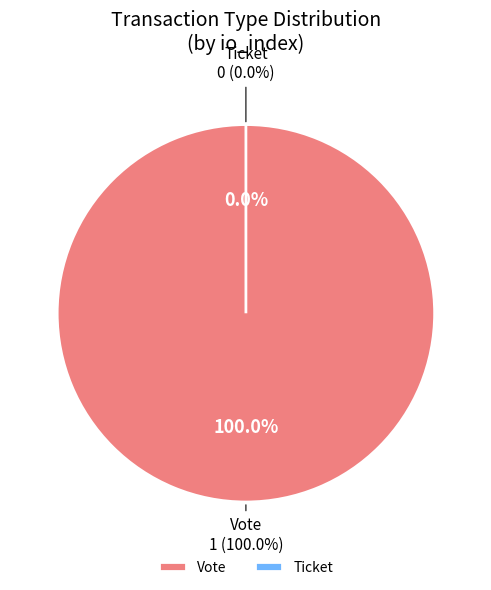

Is the sum of Ticket (io_index=0) and Vote (io_index=1) greater than half?

Yes